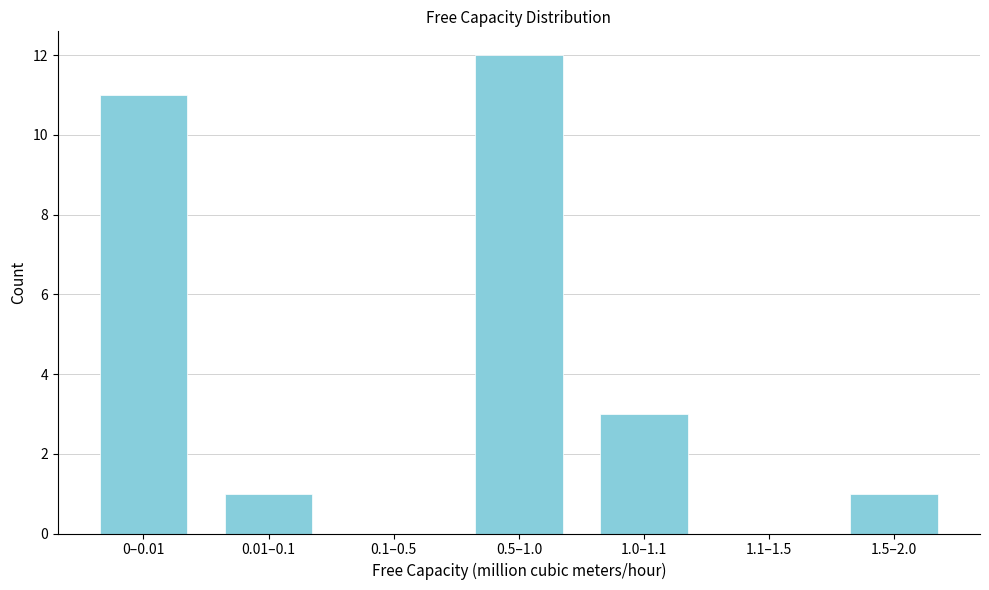

Reading left to right, extract all data points from this chart.

0–0.01=11	0.01–0.1=1	0.1–0.5=0	0.5–1.0=12	1.0–1.1=3	1.1–1.5=0	1.5–2.0=1